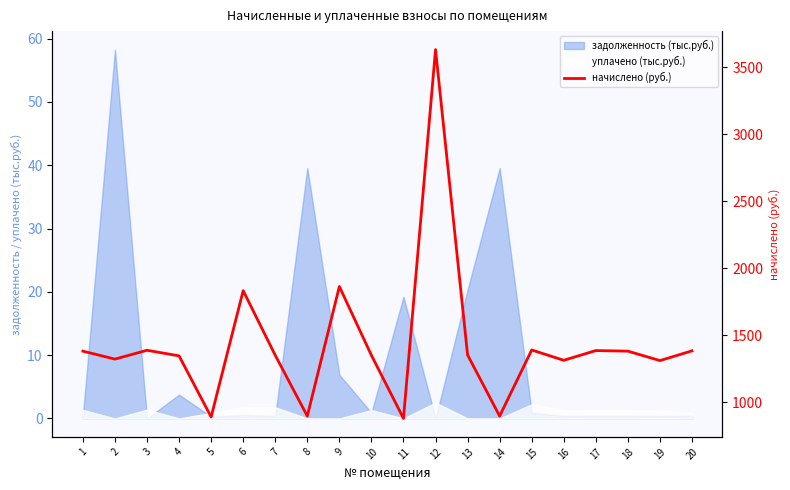

What is the change in value from 2 to 12?

+2309.9